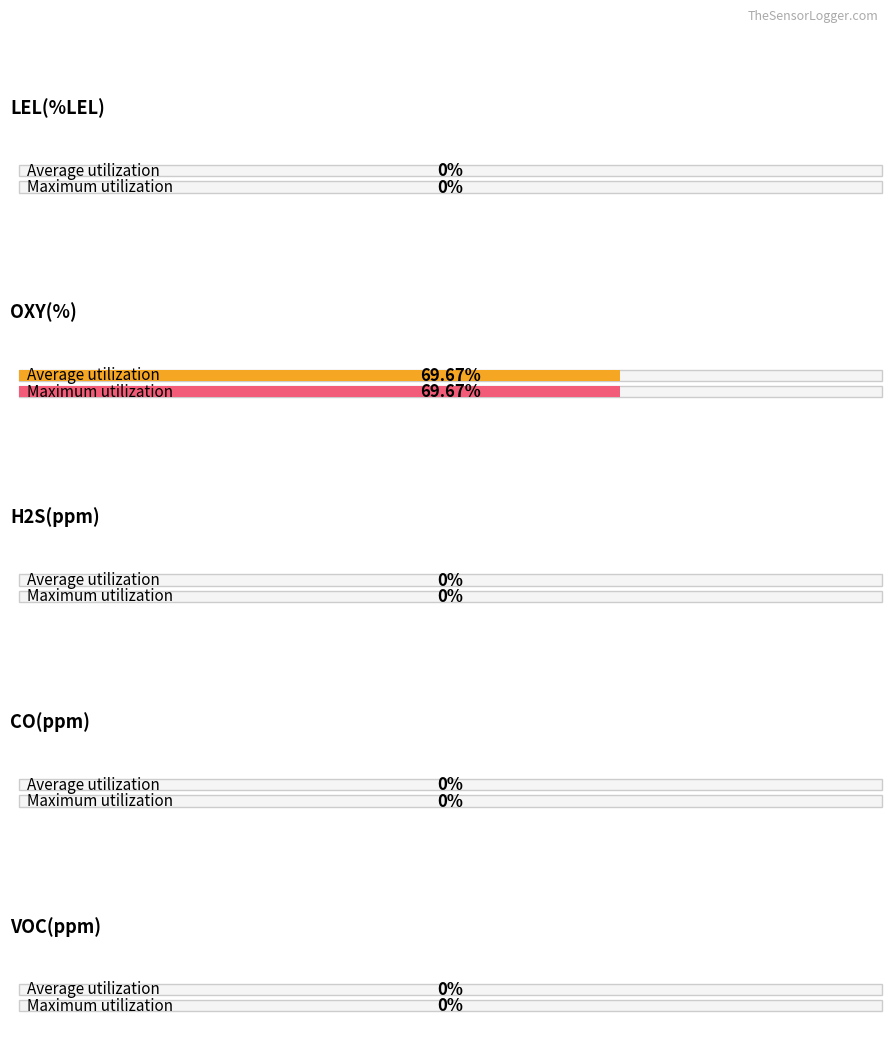

What is the label of the 3rd bar from the left?

H2S(ppm)